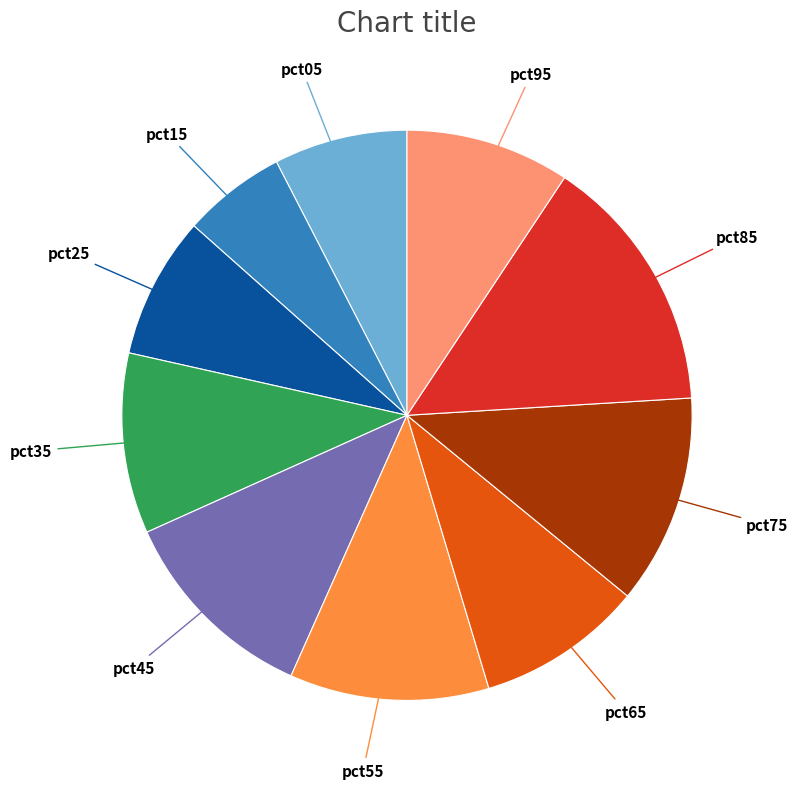

Combined, do pct45 and pct55 account for over 50%?

No